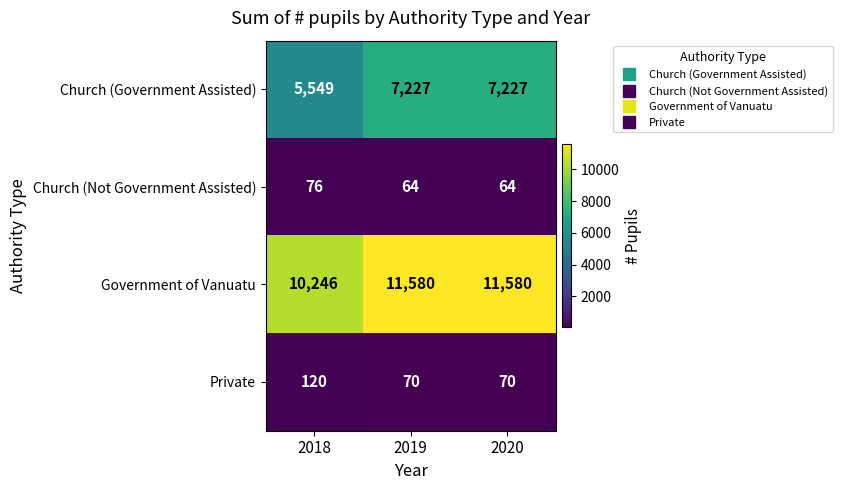

What is the spread (max minus min) of values at 2019?

11516